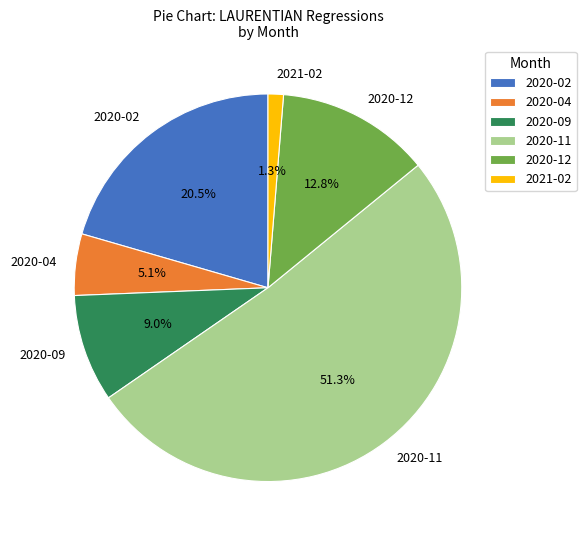

True or false: 2021-02 accounts for 1% of the total.

True